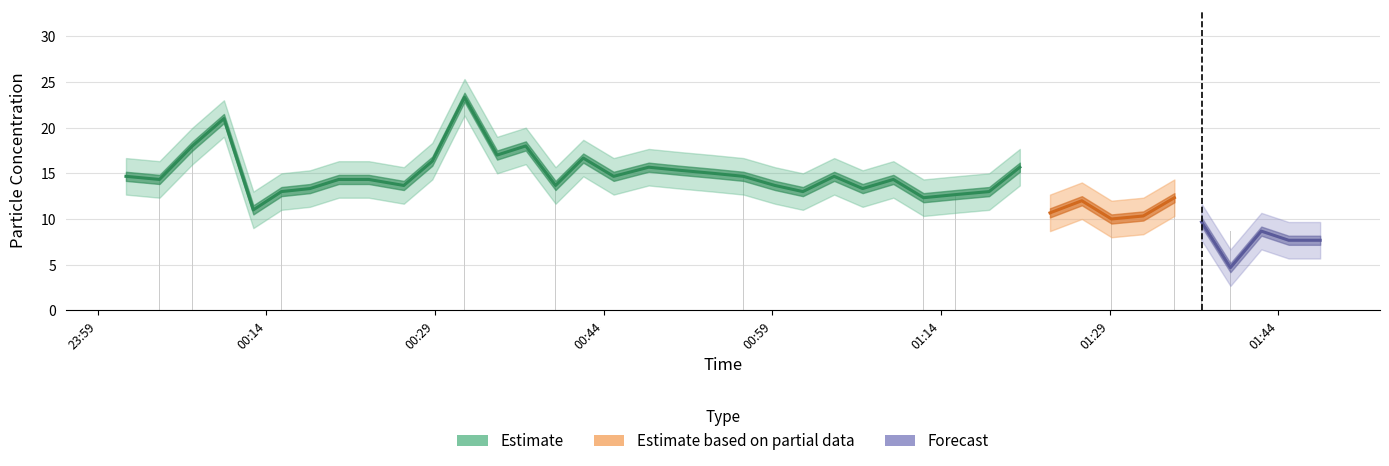

The PMS_P1_upper series shows 6.6 at 2022/09/04 00:39:43. True or false?

False